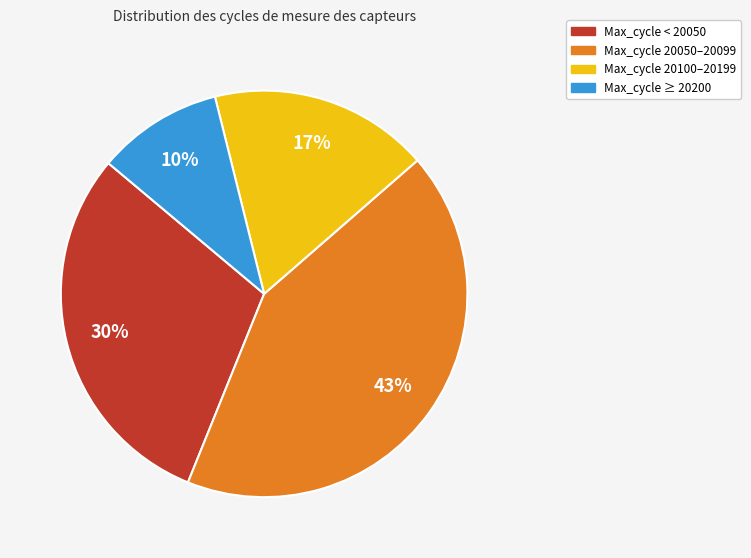

Count the number of slices in the pie.

4